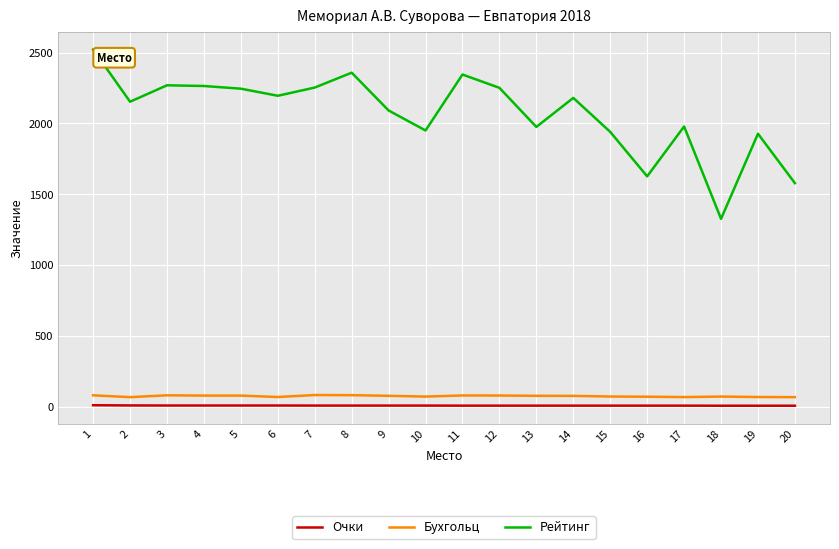

At which label does Рейтинг first exceed 2180?

1